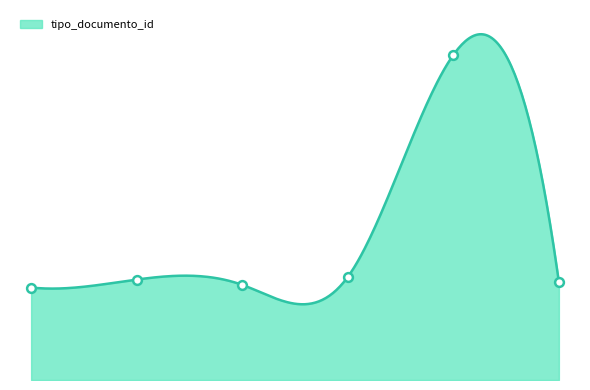

Between 2012-08-31 13:58:08 and 2012-08-31 13:58:08, which is larger?

2012-08-31 13:58:08